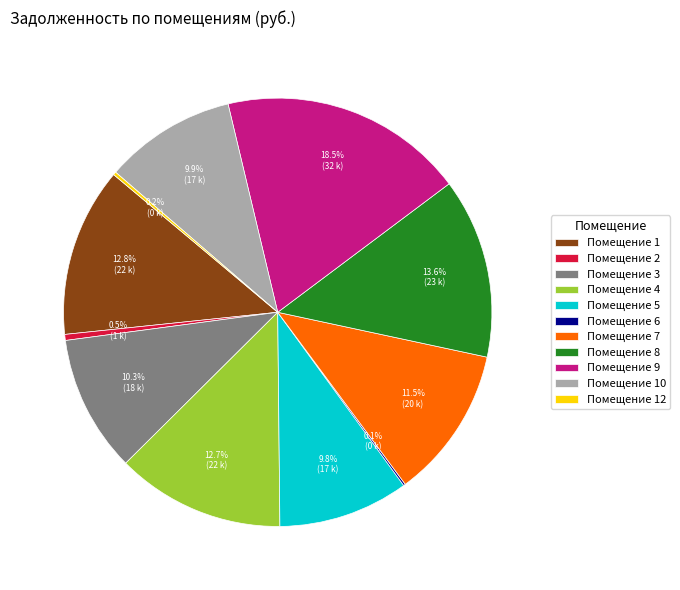

What is the largest slice in the pie chart?

Помещение 9